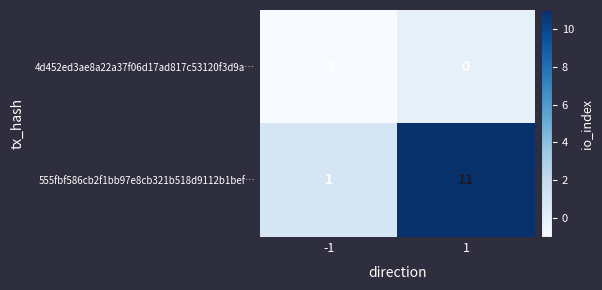

Which series has the largest total across all categories?

555fbf586cb2f1bb97e8cb321b518d9112b1bef…